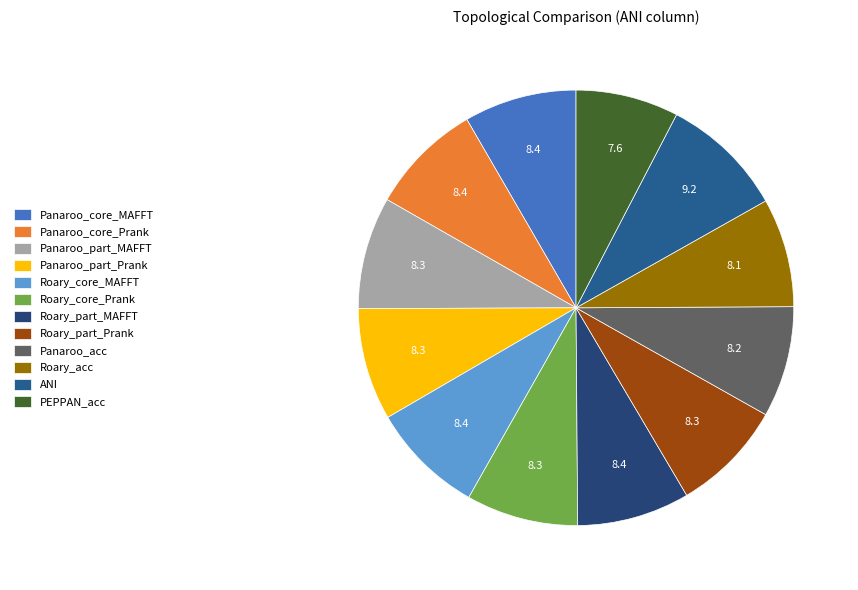

How much of the chart is everything except ANI?

90.8%